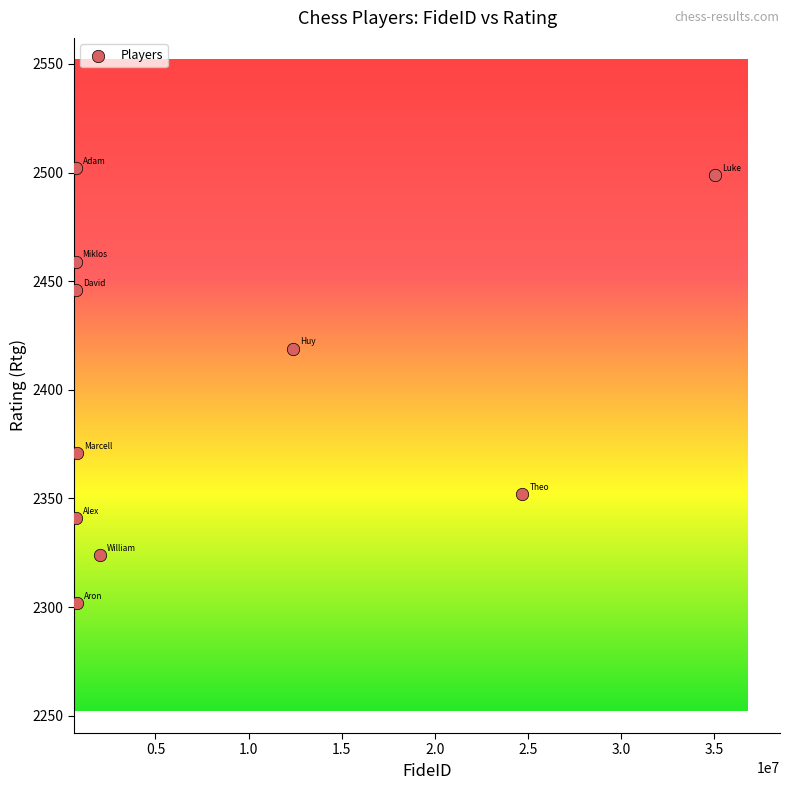

What Y value in the scatter plot is closest to 2402?

2419